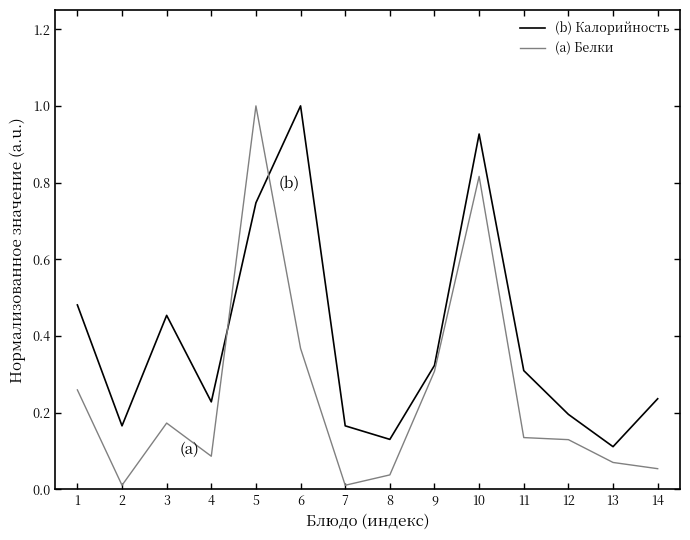

True or false: (b) Калорийность and (a) Белки cross at least once.

True